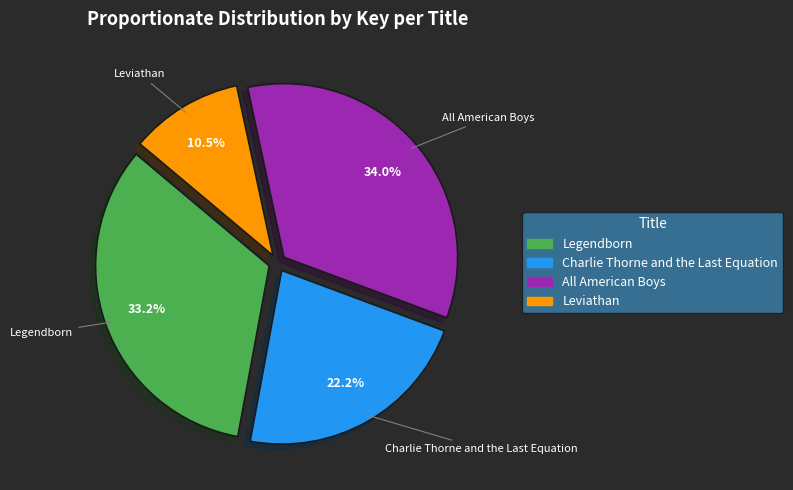

How many segments does this pie chart have?

4